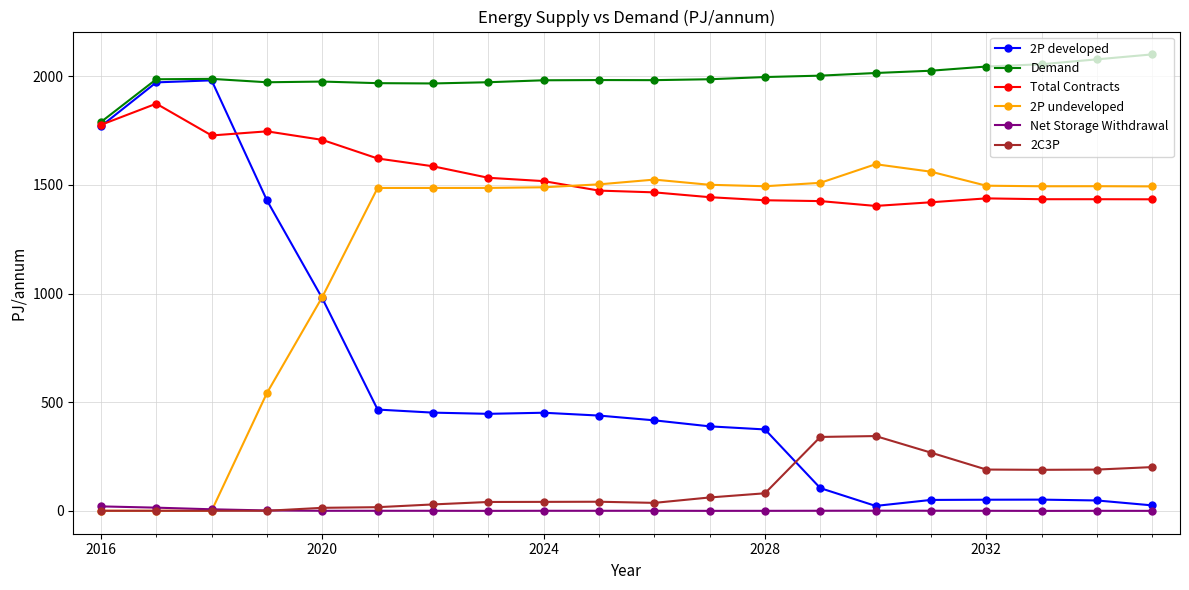

True or false: Total Contracts has more than 0 points higher than both neighbors.

True